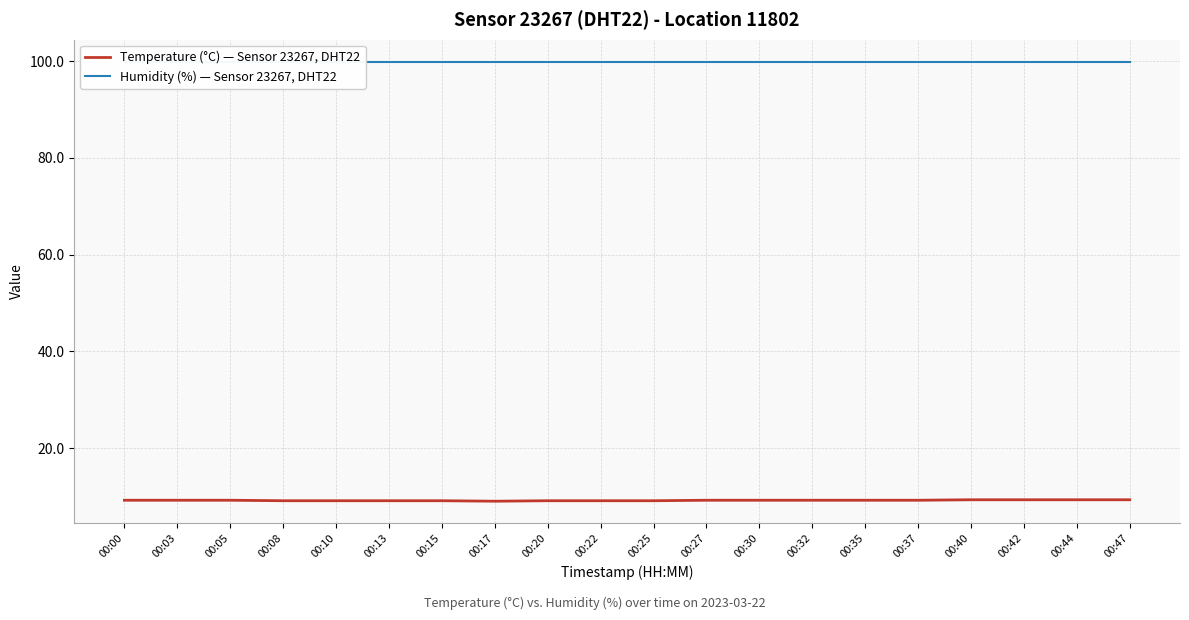

What is the value of the Humidity (%) — Sensor 23267, DHT22 point at the 15th from the left?

99.9